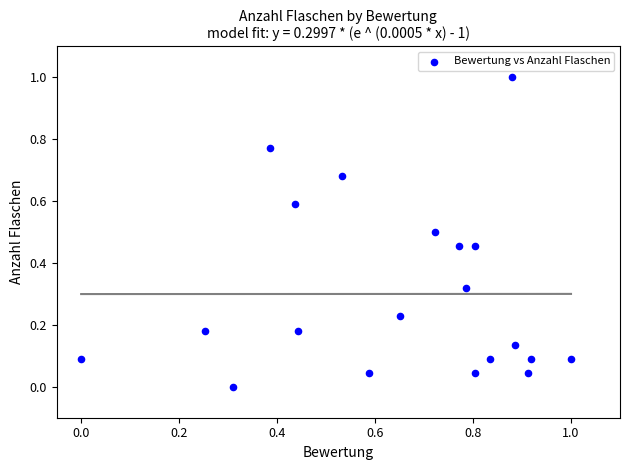

What is the range of Y values (max minus min)?

1.0